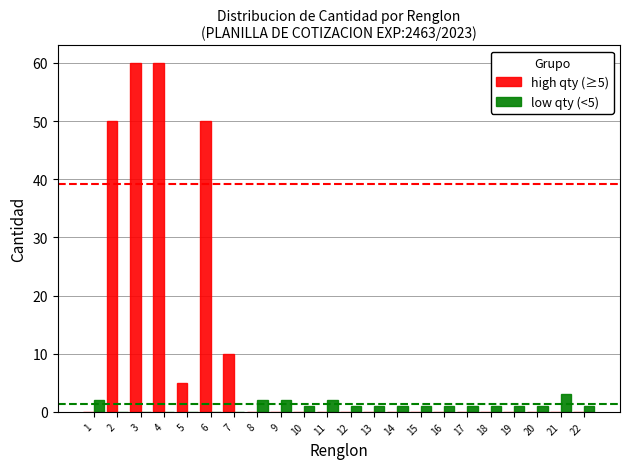

What is the maximum value shown in the chart?

60